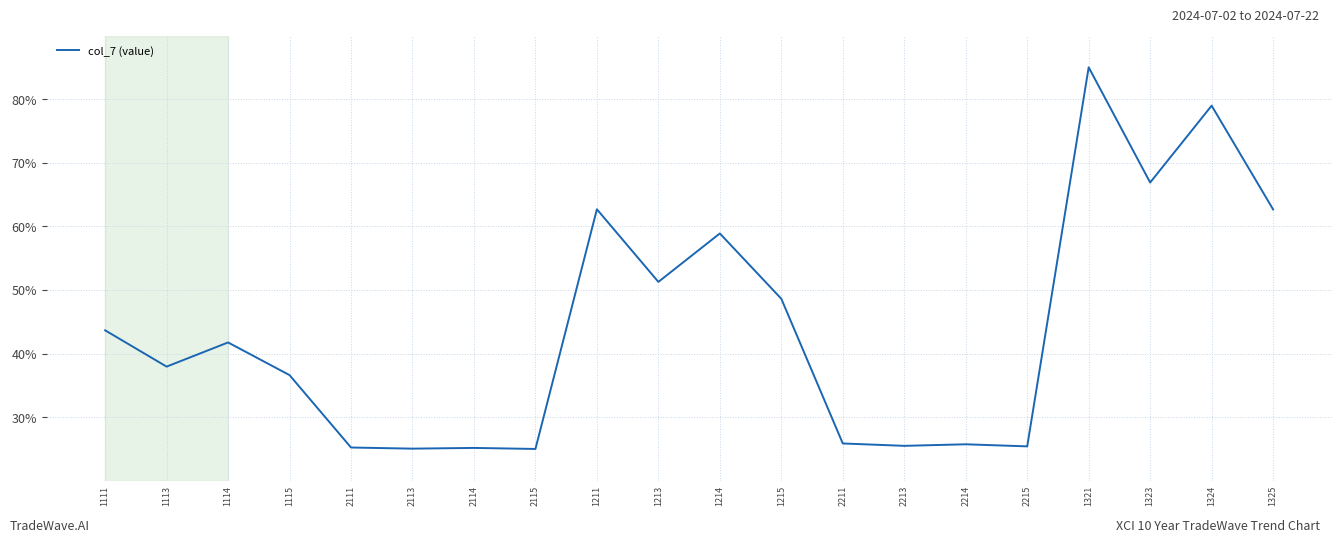

What position from the right is 2211?

8